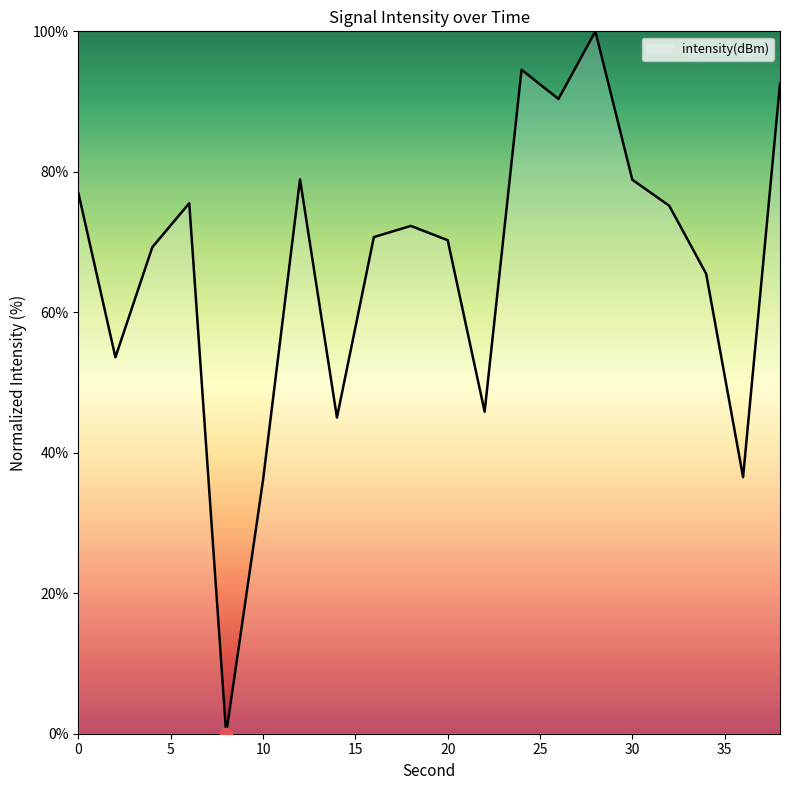

What is the maximum value shown in the chart?

100.0